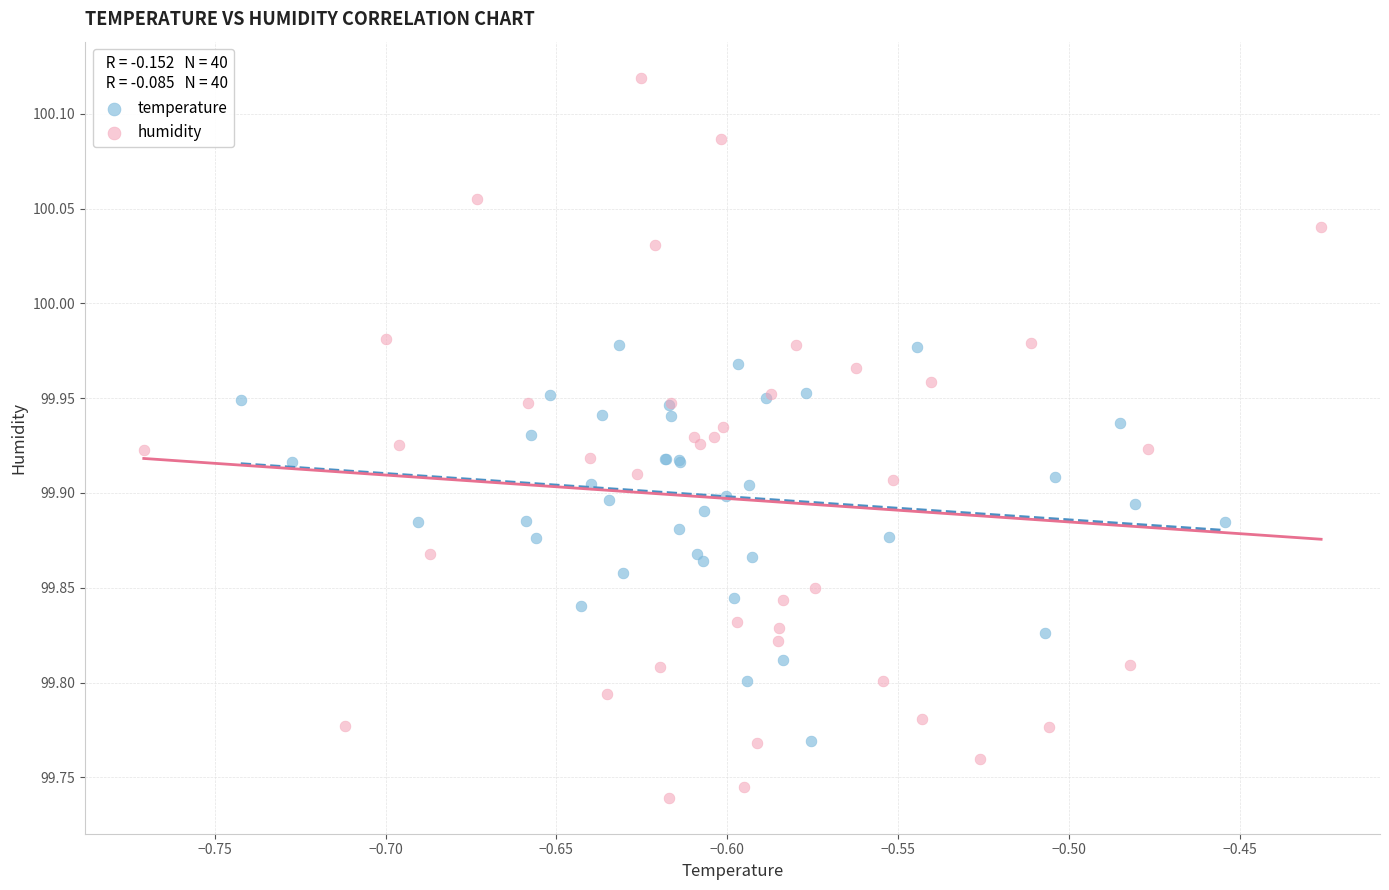

Which series contains the lowest Y value?

humidity